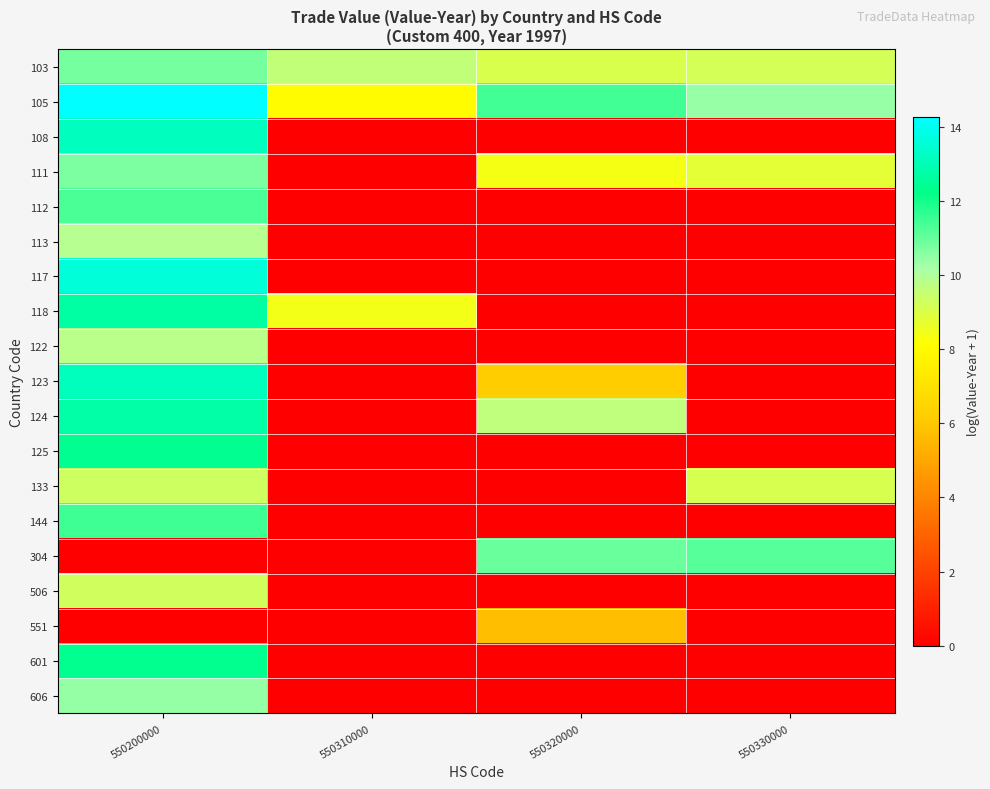

Reading left to right, extract all data points from this chart.

103: 550200000=10.8	550310000=9.6	550320000=9.1	550330000=9.2
105: 550200000=14.3	550310000=8.0	550320000=11.4	550330000=10.4
108: 550200000=13.2	550310000=0.0	550320000=0.0	550330000=0.0
111: 550200000=10.7	550310000=0.0	550320000=8.4	550330000=8.8
112: 550200000=11.3	550310000=0.0	550320000=0.0	550330000=0.0
113: 550200000=9.9	550310000=0.0	550320000=0.0	550330000=0.0
117: 550200000=13.6	550310000=0.0	550320000=0.0	550330000=0.0
118: 550200000=12.7	550310000=8.4	550320000=0.0	550330000=0.0
122: 550200000=9.8	550310000=0.0	550320000=0.0	550330000=0.0
123: 550200000=13.1	550310000=0.0	550320000=6.2	550330000=0.0
124: 550200000=12.8	550310000=0.0	550320000=9.7	550330000=0.0
125: 550200000=12.3	550310000=0.0	550320000=0.0	550330000=0.0
133: 550200000=9.3	550310000=0.0	550320000=0.0	550330000=9.1
144: 550200000=11.5	550310000=0.0	550320000=0.0	550330000=0.0
304: 550200000=0.0	550310000=0.0	550320000=11.0	550330000=11.2
506: 550200000=9.2	550310000=0.0	550320000=0.0	550330000=0.0
551: 550200000=0.0	550310000=0.0	550320000=5.7	550330000=0.0
601: 550200000=12.3	550310000=0.0	550320000=0.0	550330000=0.0
606: 550200000=10.4	550310000=0.0	550320000=0.0	550330000=0.0